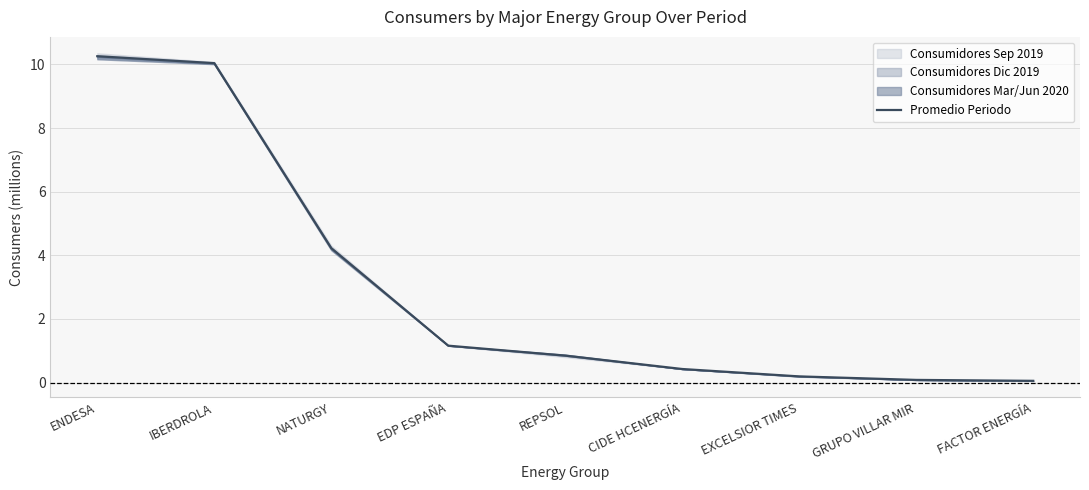

What is the difference between the second highest and minimum values?

10.0